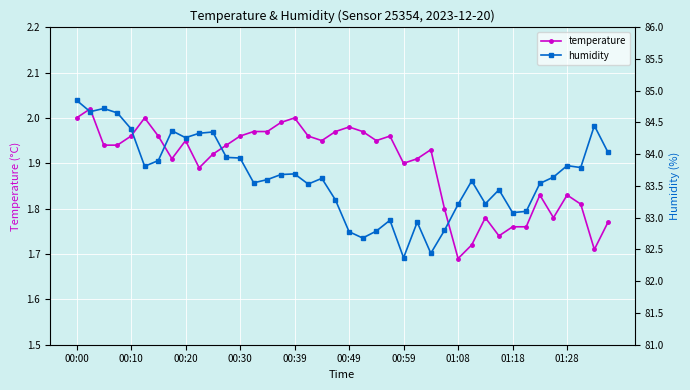

List the series in order of their peak value, lowest first.

temperature, humidity